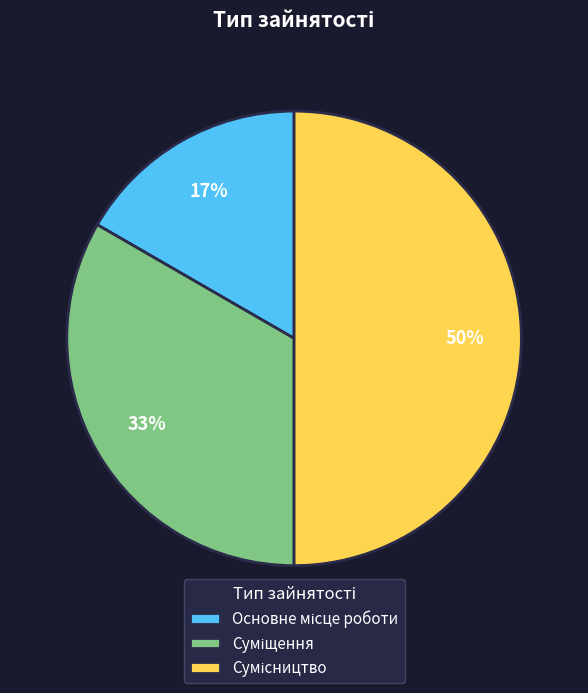

To the nearest percent, what is the difference between the largest and smallest slice percentages?

33%